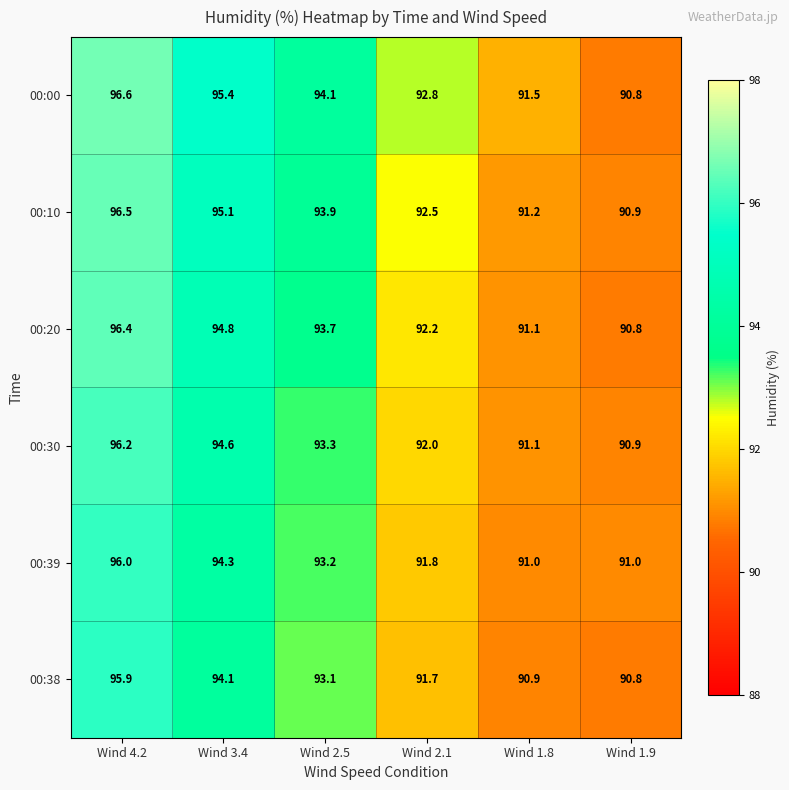

What is the difference between the 00:00 values at Wind 3.4 and Wind 2.5?

1.3